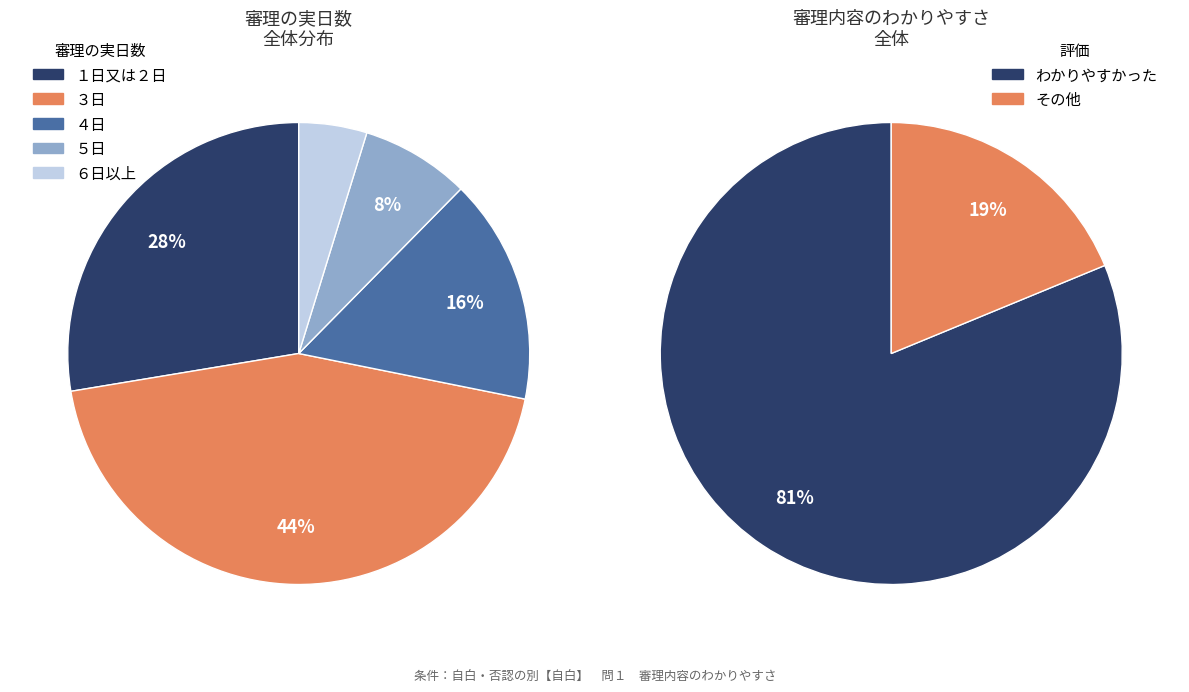

Which series has the widest spread of values?

わかりやすかった(票)